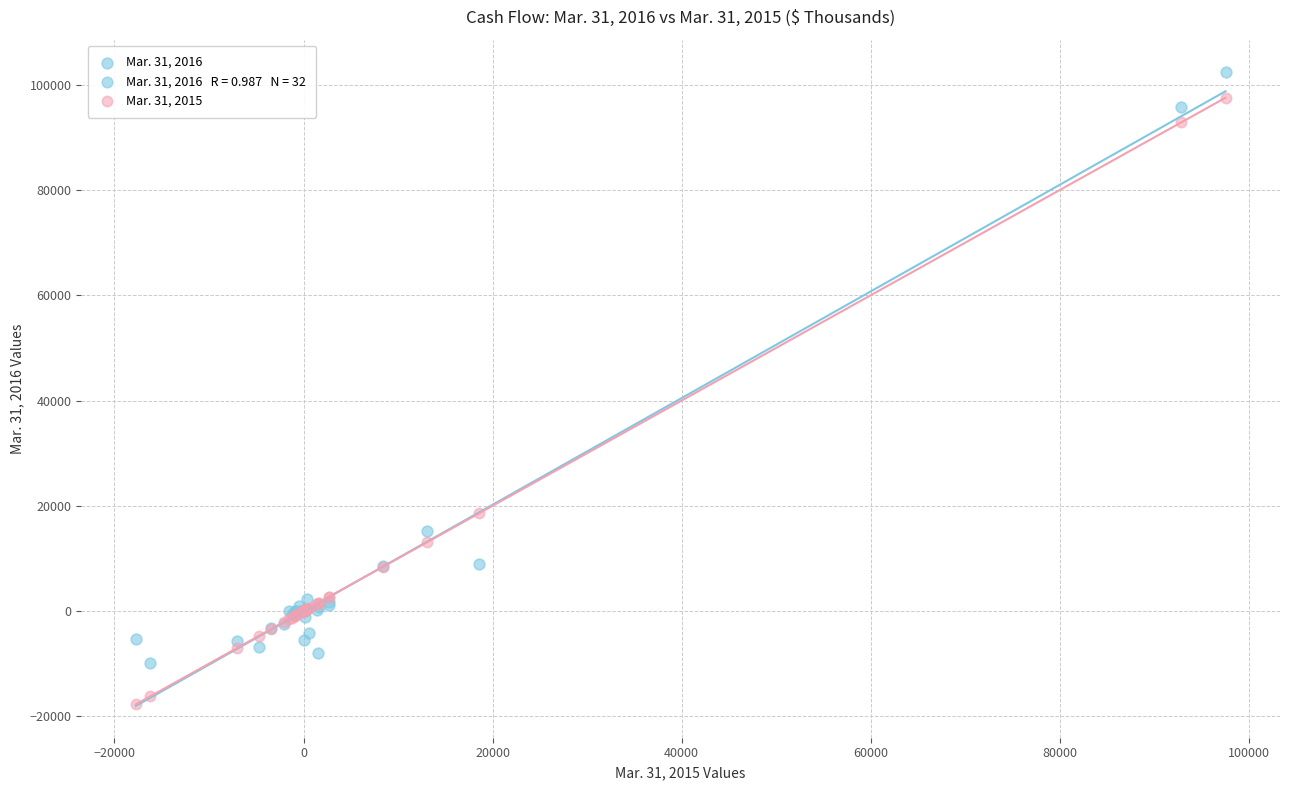

Which series contains the lowest Y value?

Mar. 31, 2015